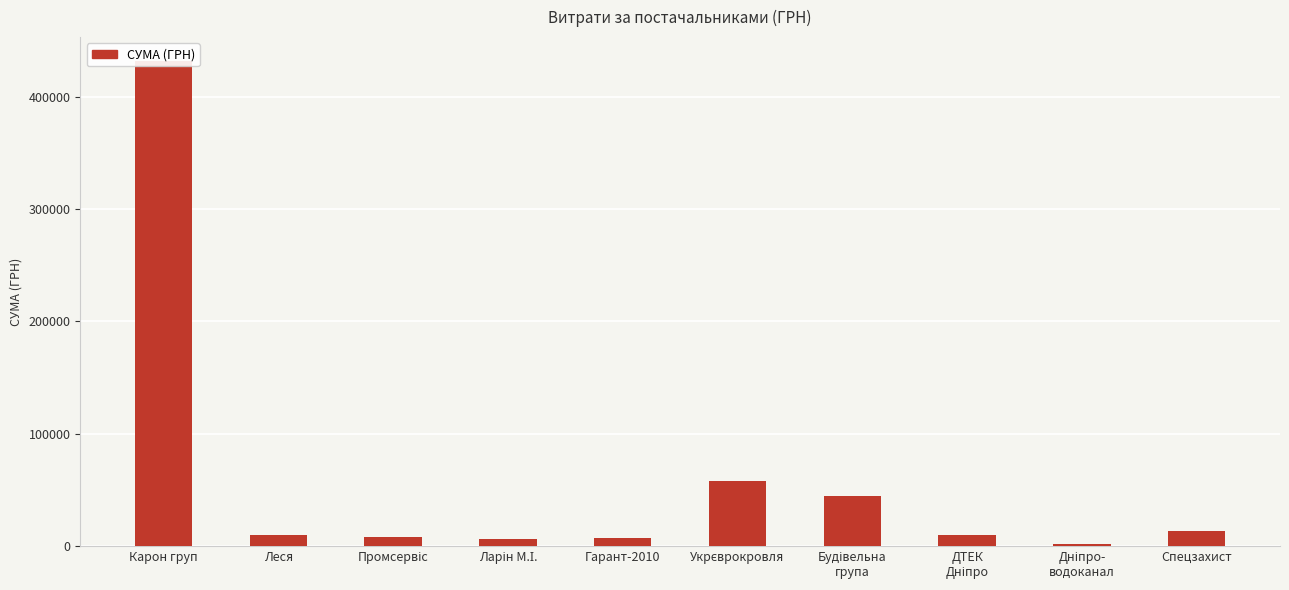

What is the difference between the values at Ларін М.І. and Дніпро-
водоканал?

4595.5